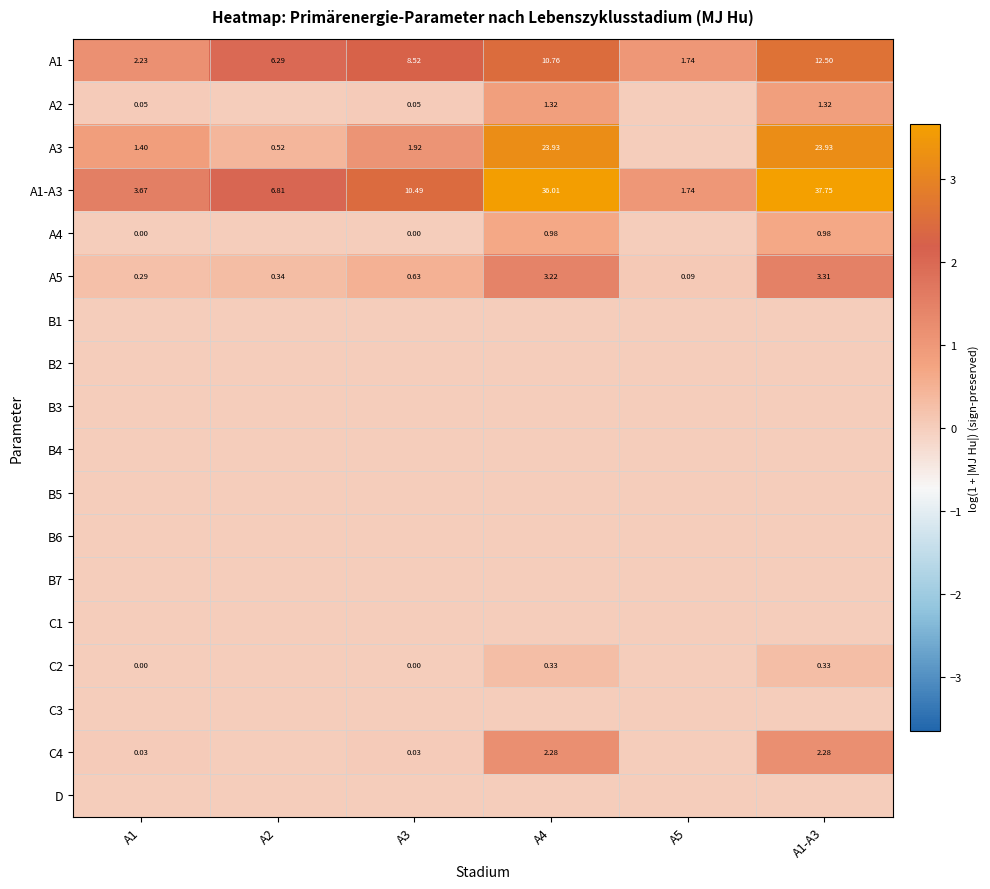

The A2 series shows 0.3 at A1-A3. True or false?

False